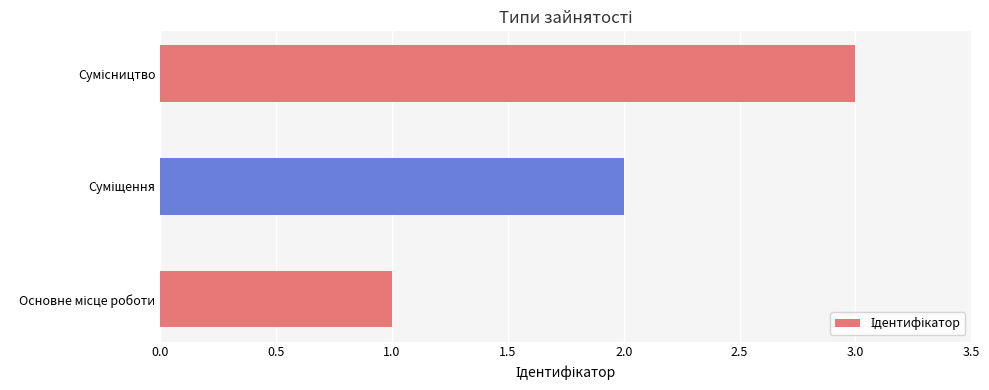

What is the maximum value shown in the chart?

3